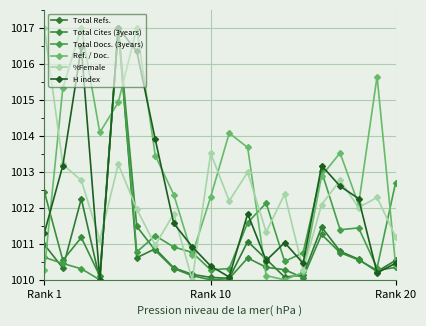

Is this an area chart (filled region under the line)?

No